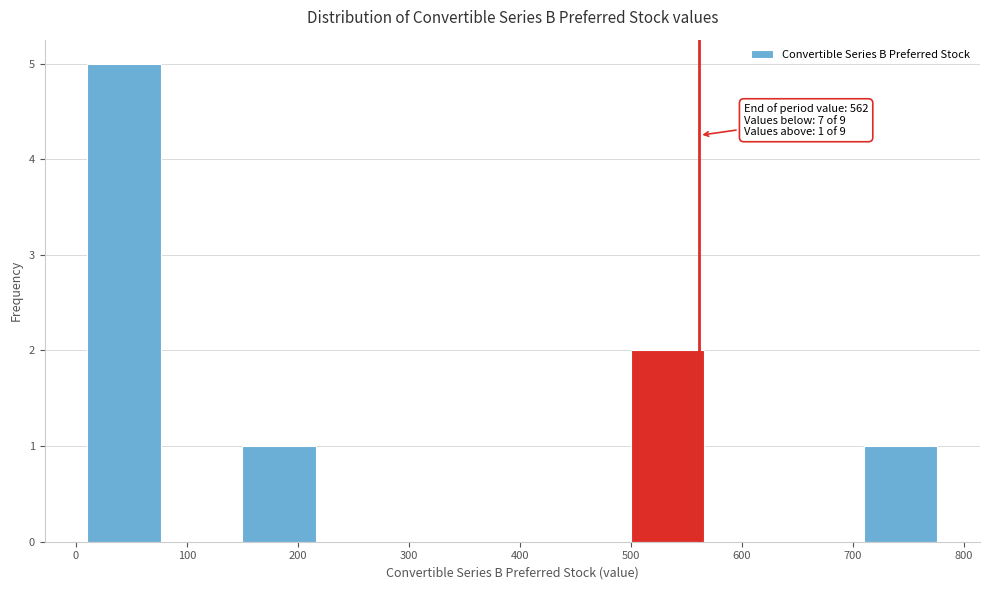

Which range on the x-axis has the tallest bar?

10 to 80